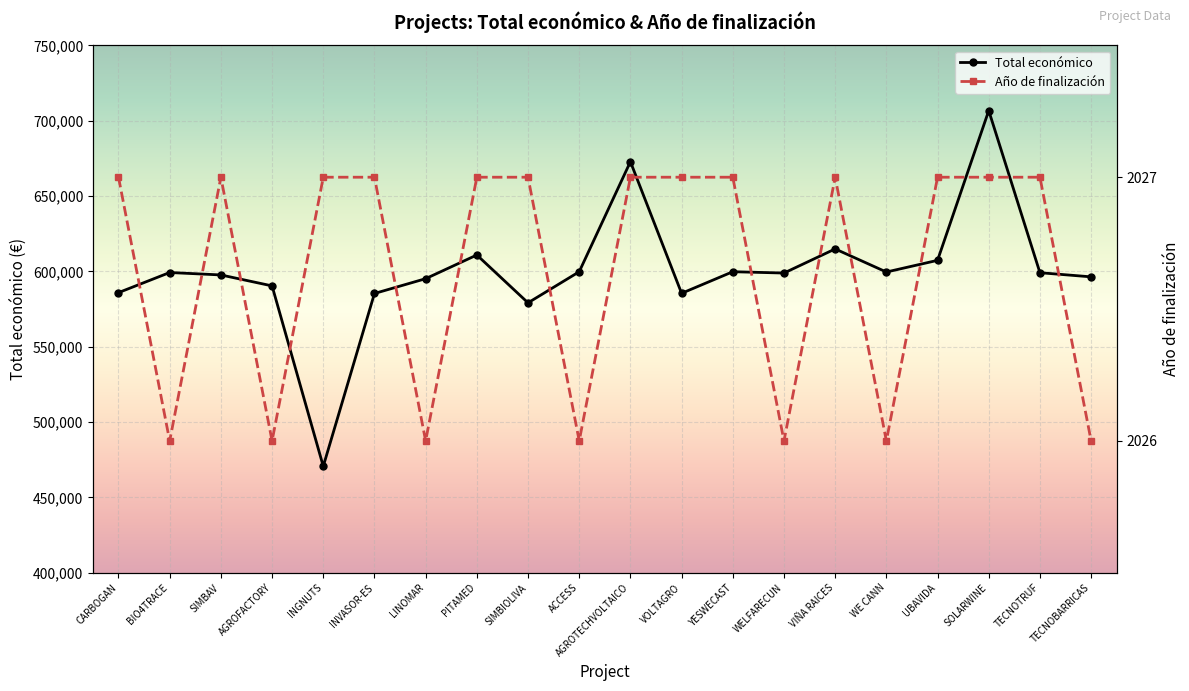

How many lines are shown in the chart?

2